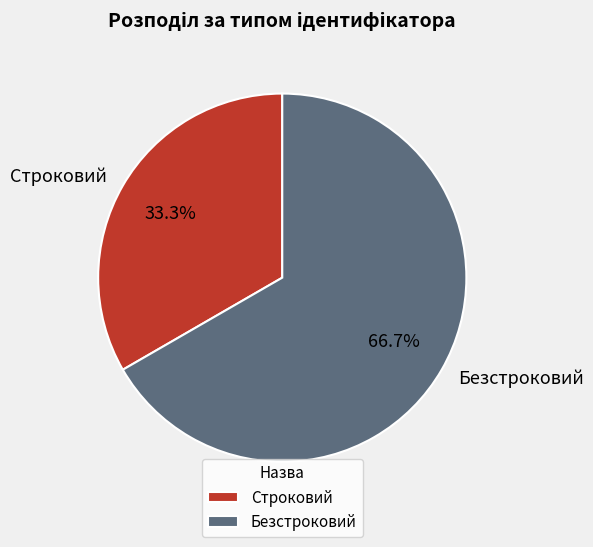

To the nearest percent, what is the difference between the Строковий and Безстроковий slice percentages?

33%